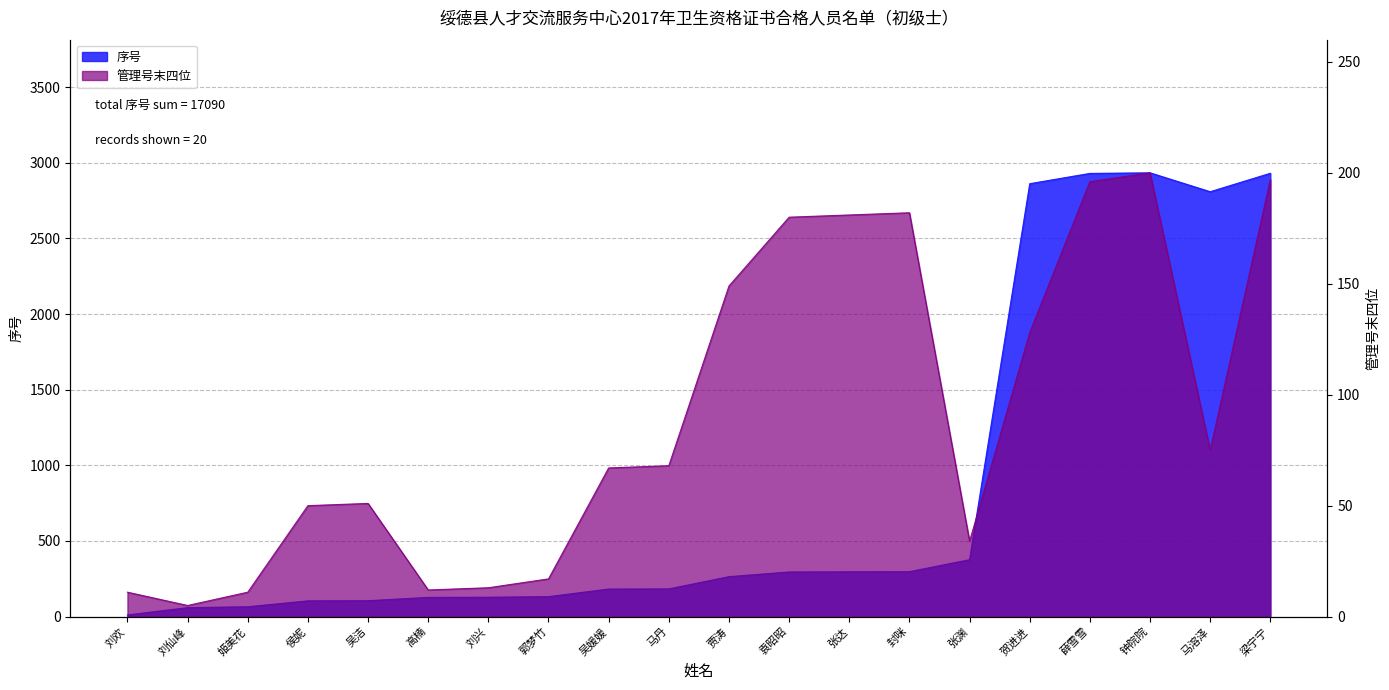

The value of 管理号末四位 at 姬美花 is 11. True or false?

True